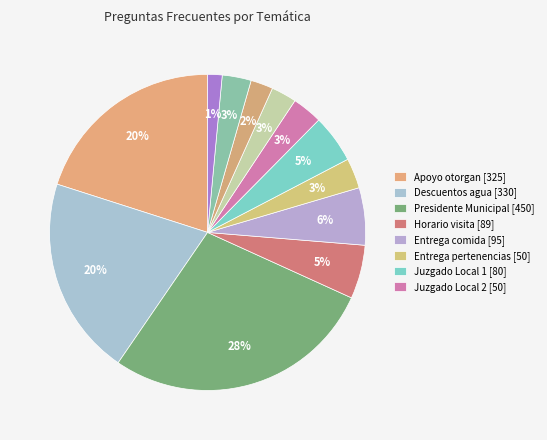

How many segments does this pie chart have?

12